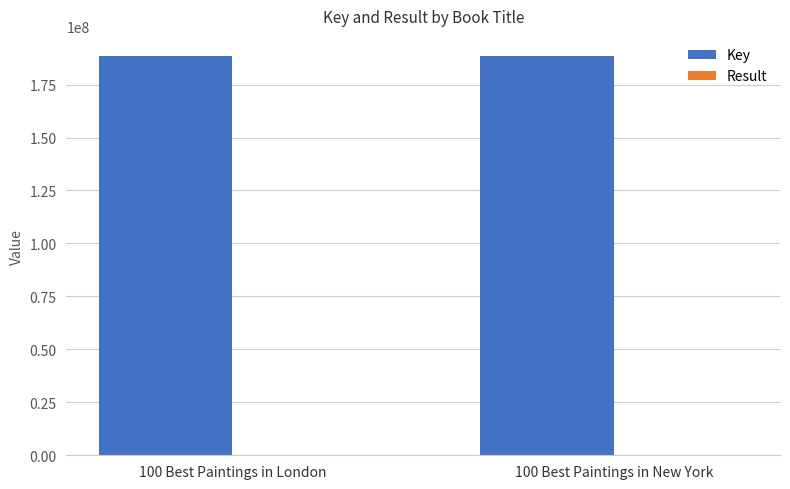

What is the sum of all Key values?

377103736